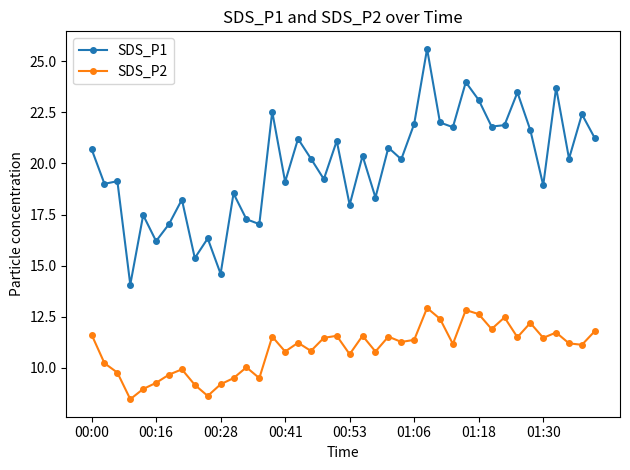

Which series has the largest total across all categories?

SDS_P1